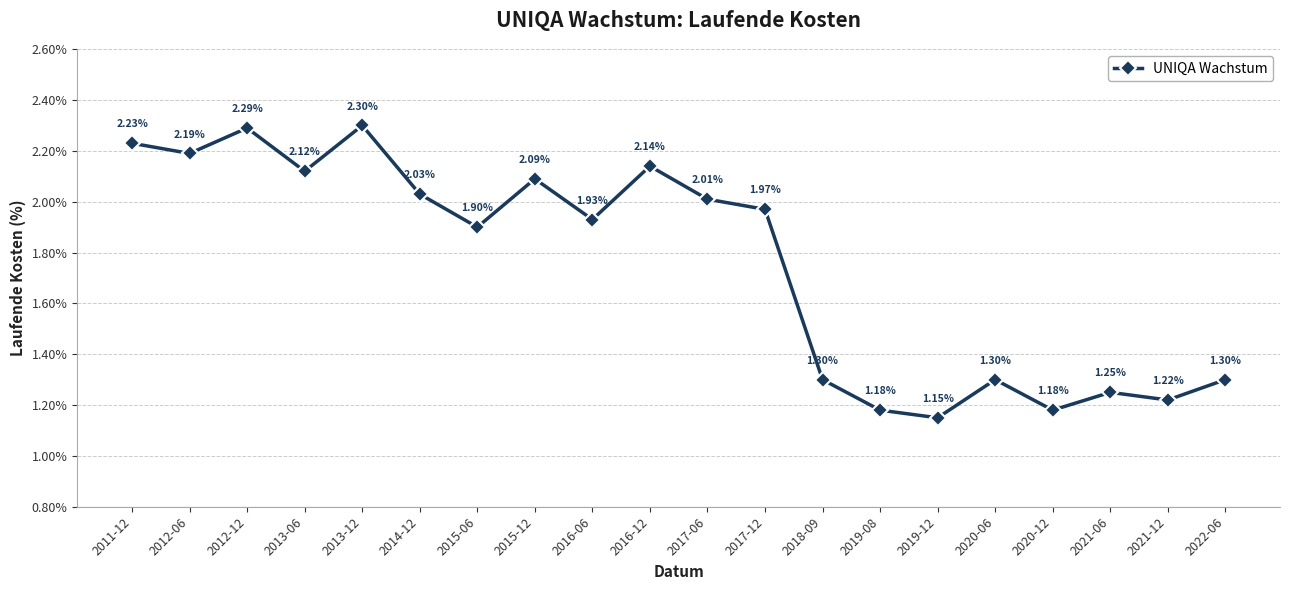

What is the sum of all values?

35.1